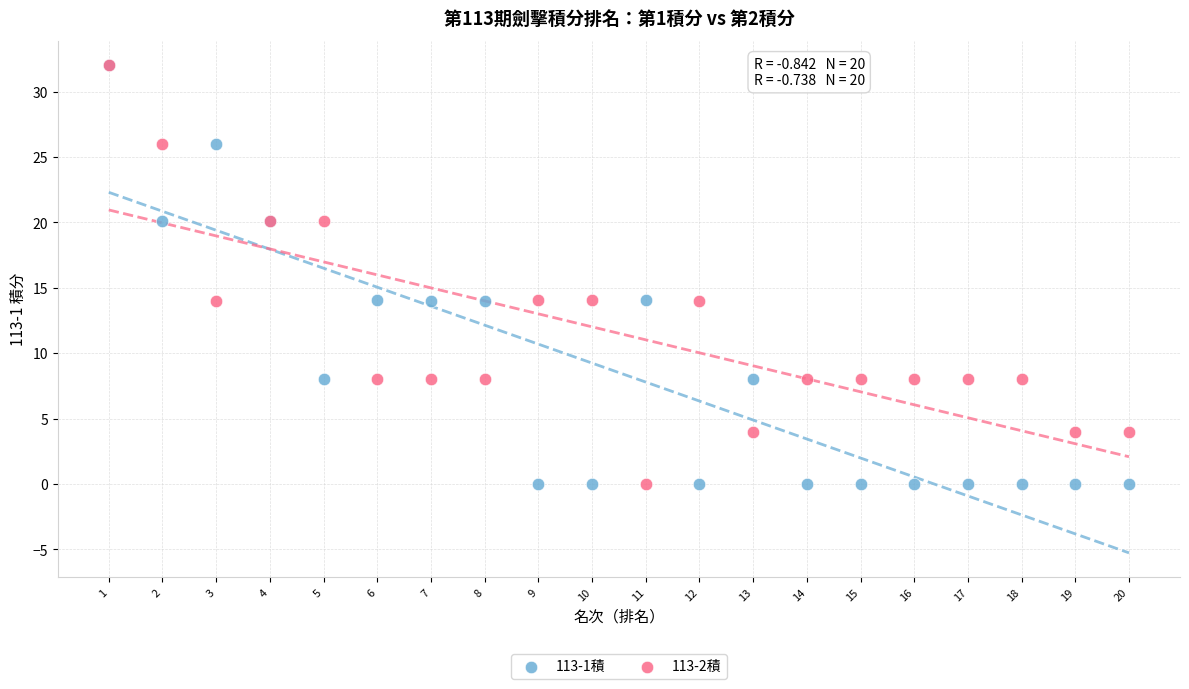

What are all the series names shown in the legend?

113-1積, 113-2積